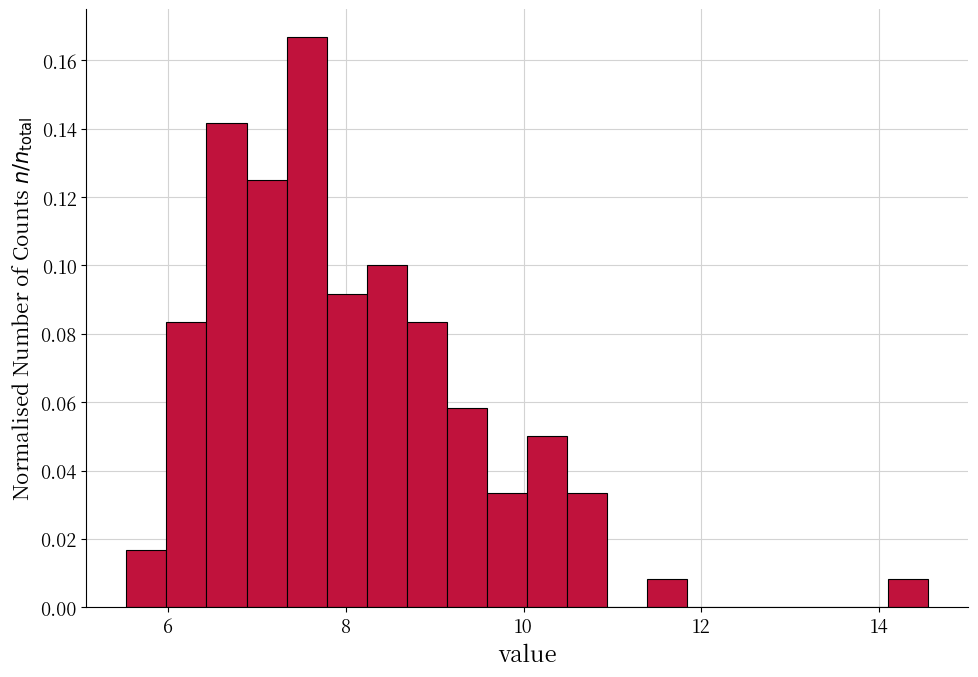

Around what value on the x-axis is the tallest bar? Give the approximate position of its centre, as read against the axis.

7.6